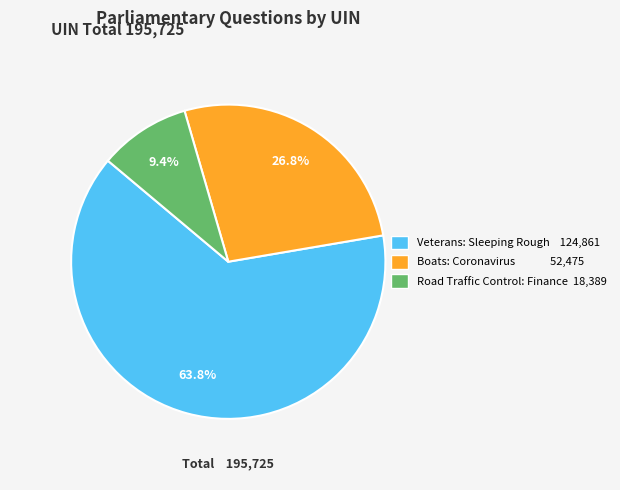

Which slice is the largest?

Veterans: Sleeping Rough 124,861